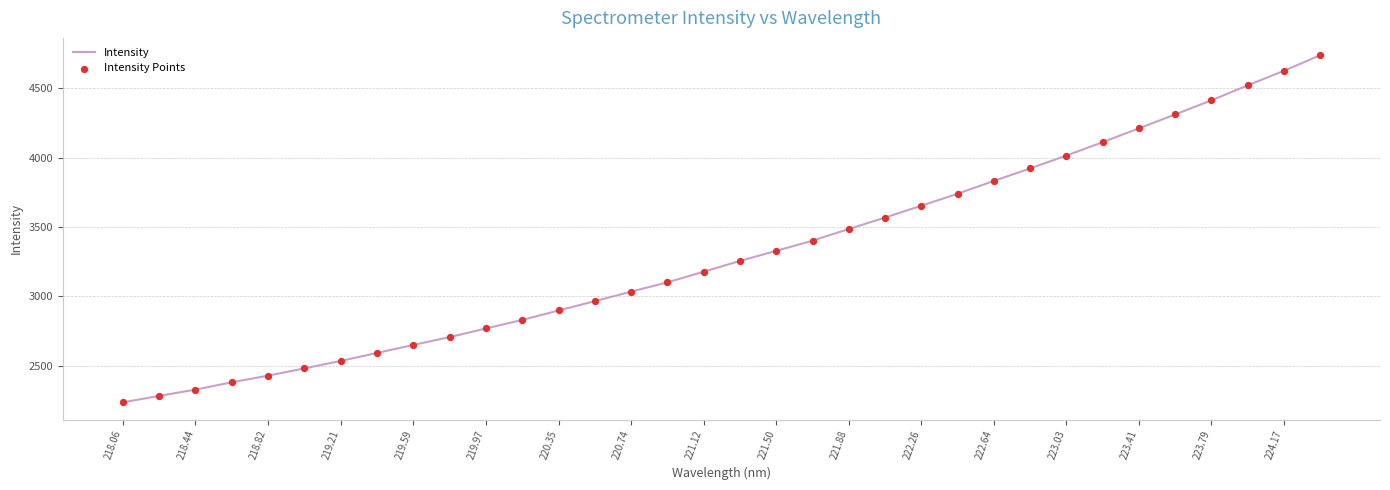

What is the smallest value displayed?

2234.9